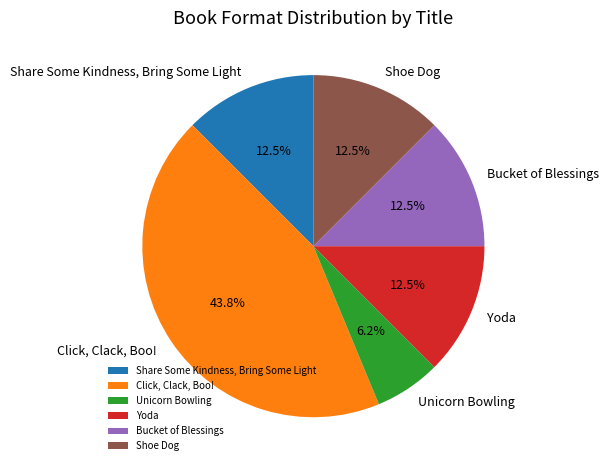

What portion of the pie excludes Shoe Dog?

87.5%